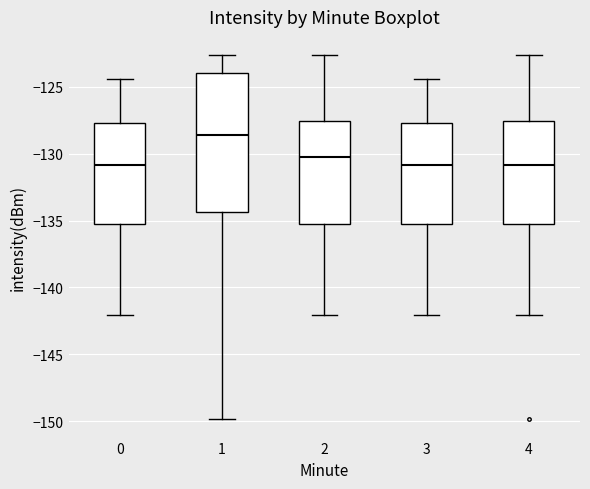

Comparing the boxes themselves (not the whiskers), which one is the tallest?

1